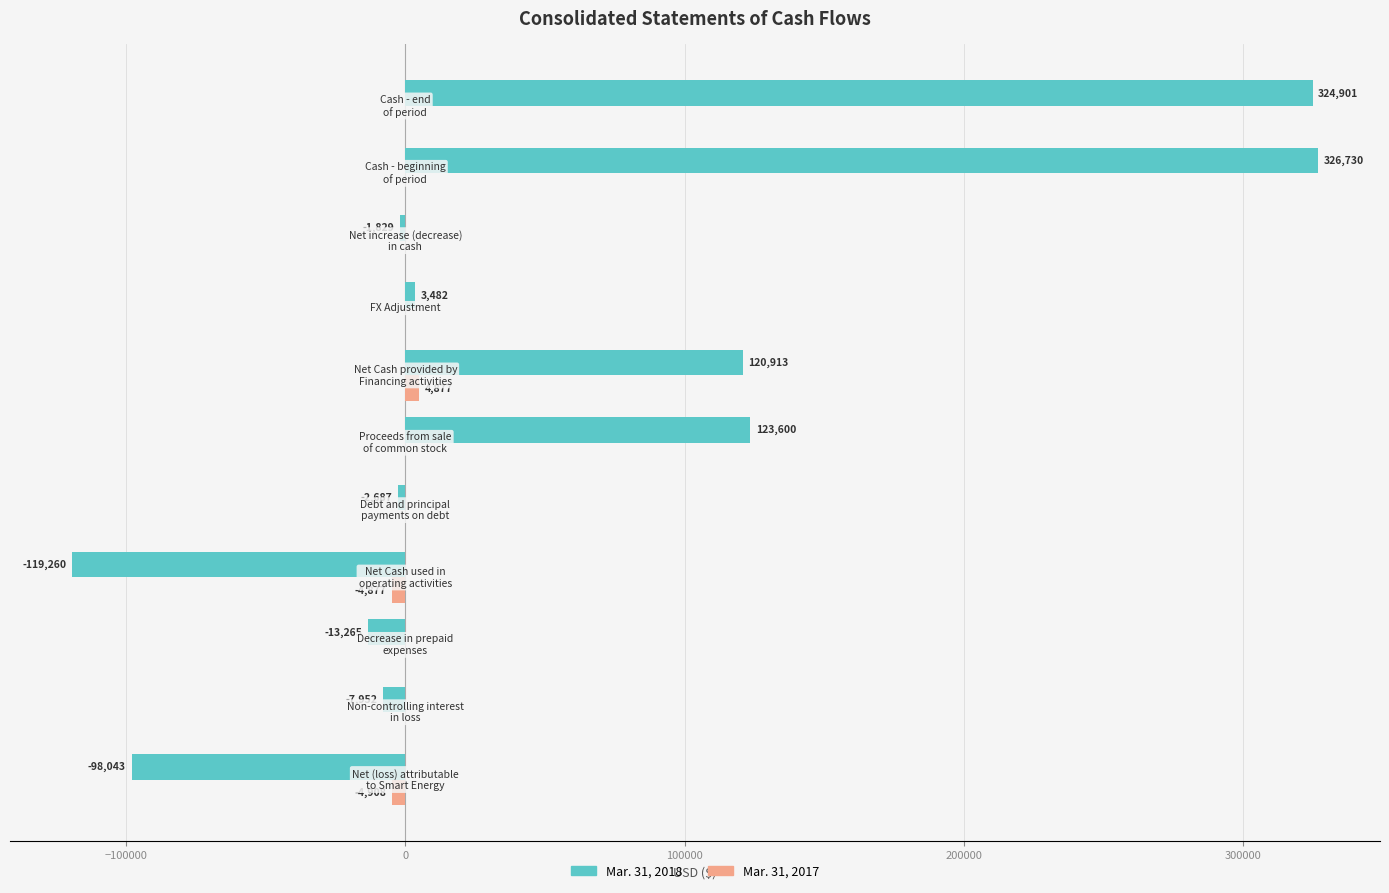

What is the sum of all Mar. 31, 2017 values?

-4908